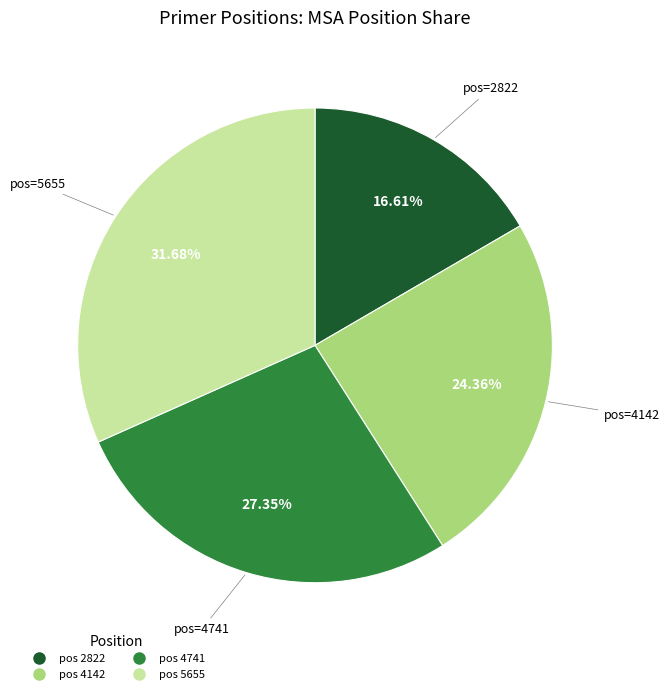

Is there any slice that represents more than half of the pie?

No